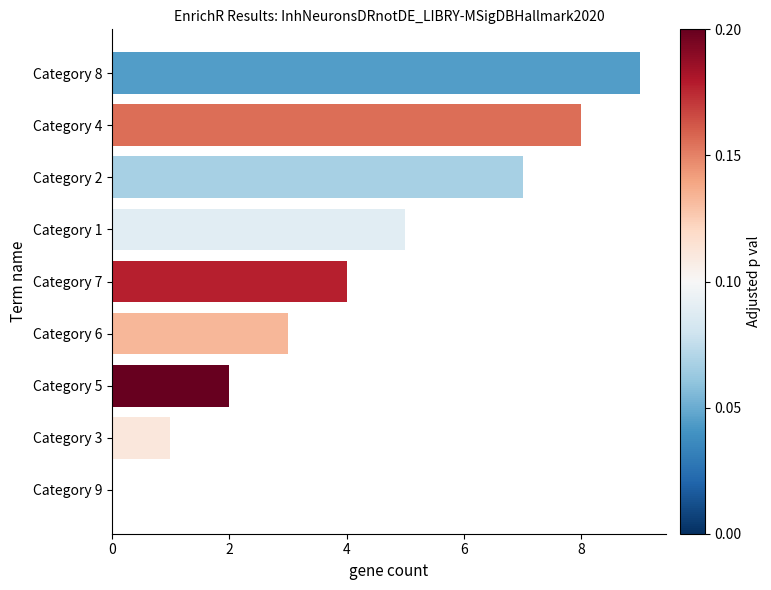

What is the sum of all values?

39